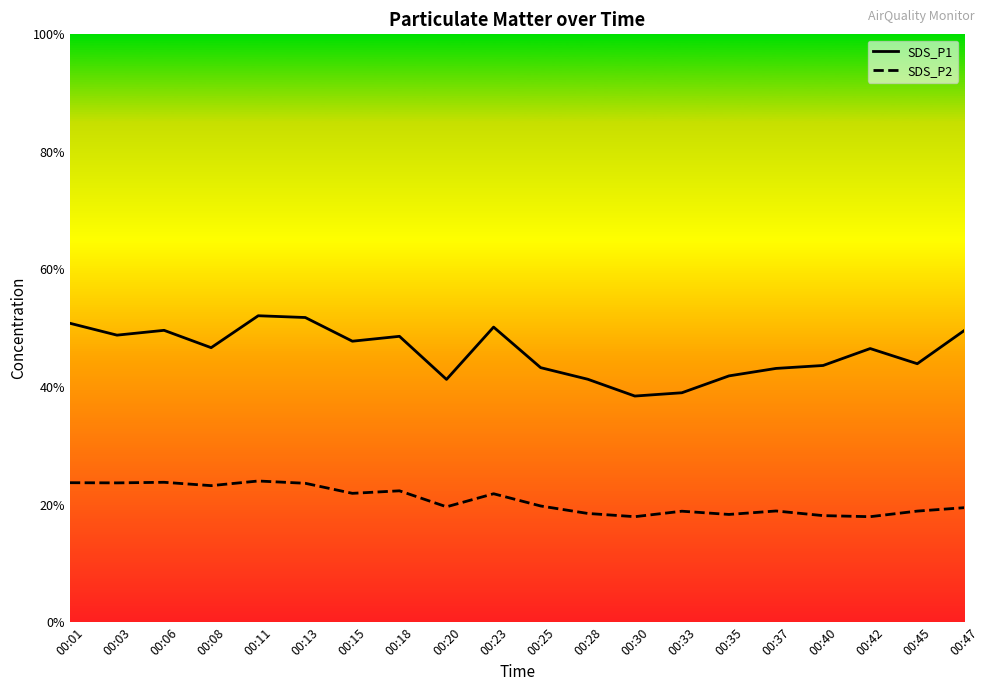

Does the chart have visible grid lines?

No